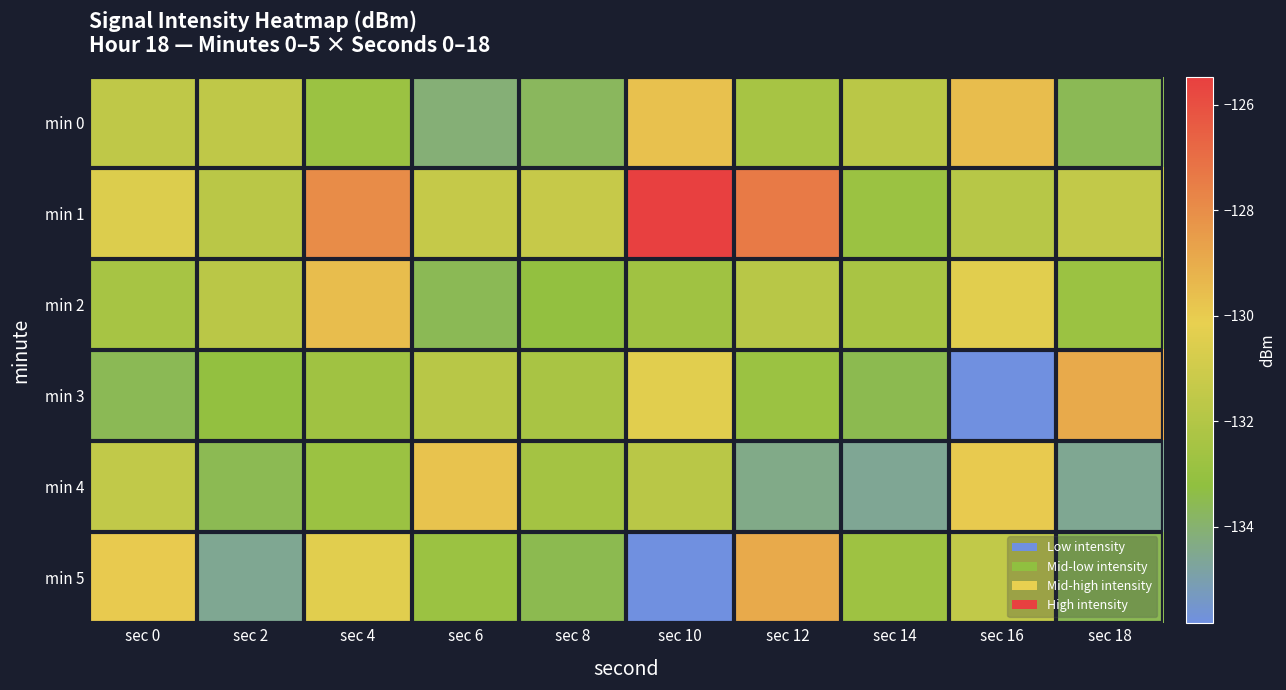

What is the greatest value displayed?

-125.5